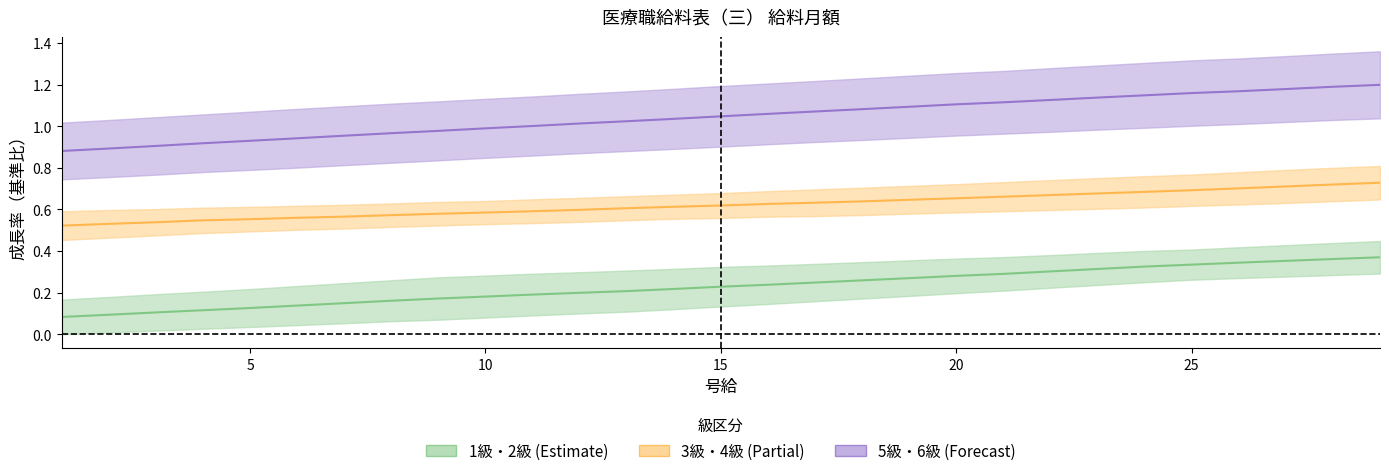

What is the average value of the 1級 series?

0.6